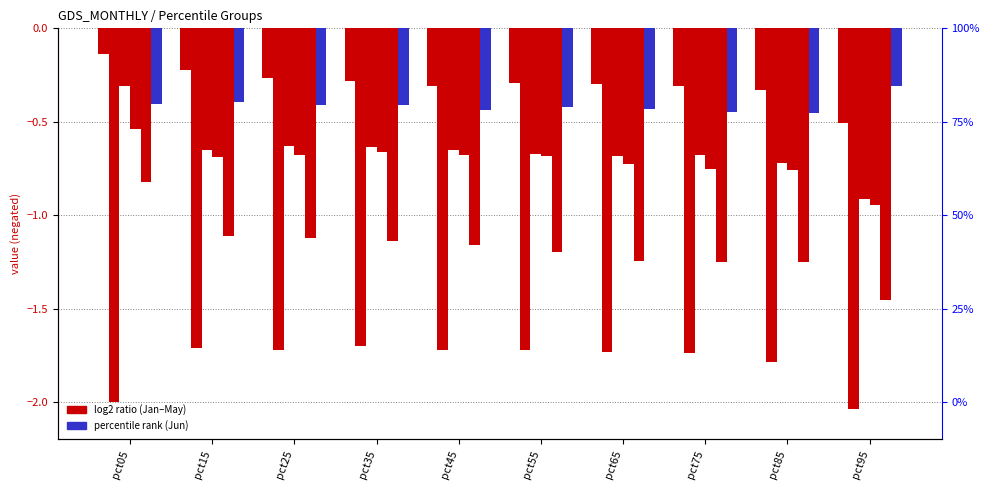

List the series in order of their peak value, highest first.

Jan, Mar, Jun, Apr, May, Feb